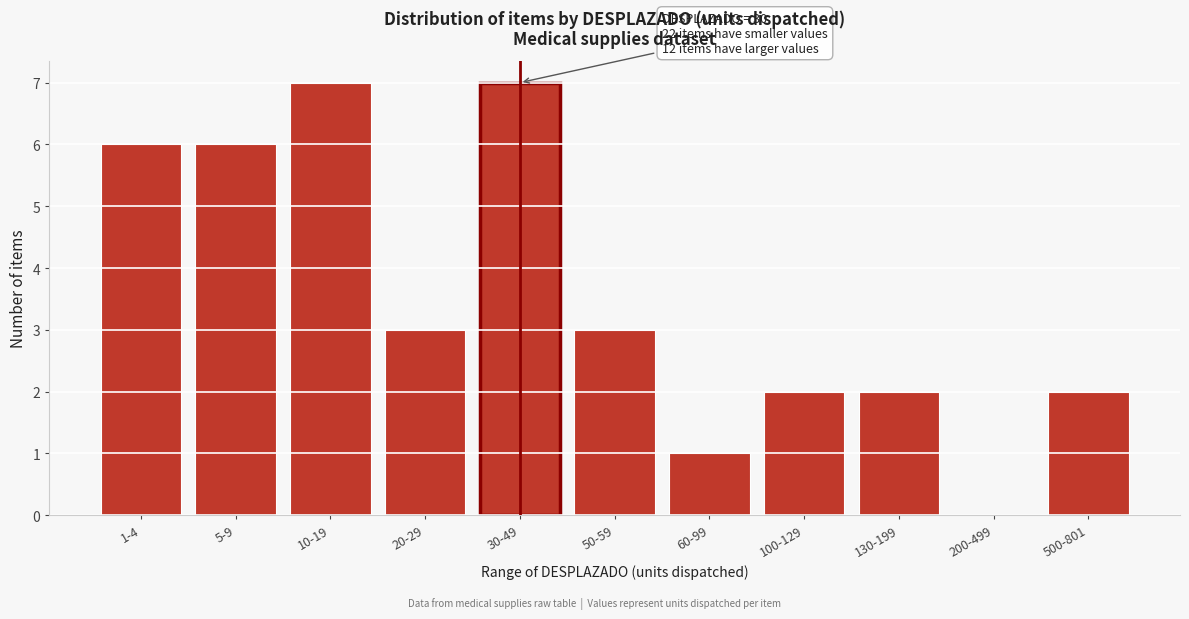

Reading right to left, what are all the values shown in this chart?

500-801=2	200-499=0	130-199=2	100-129=2	60-99=1	50-59=3	30-49=7	20-29=3	10-19=7	5-9=6	1-4=6